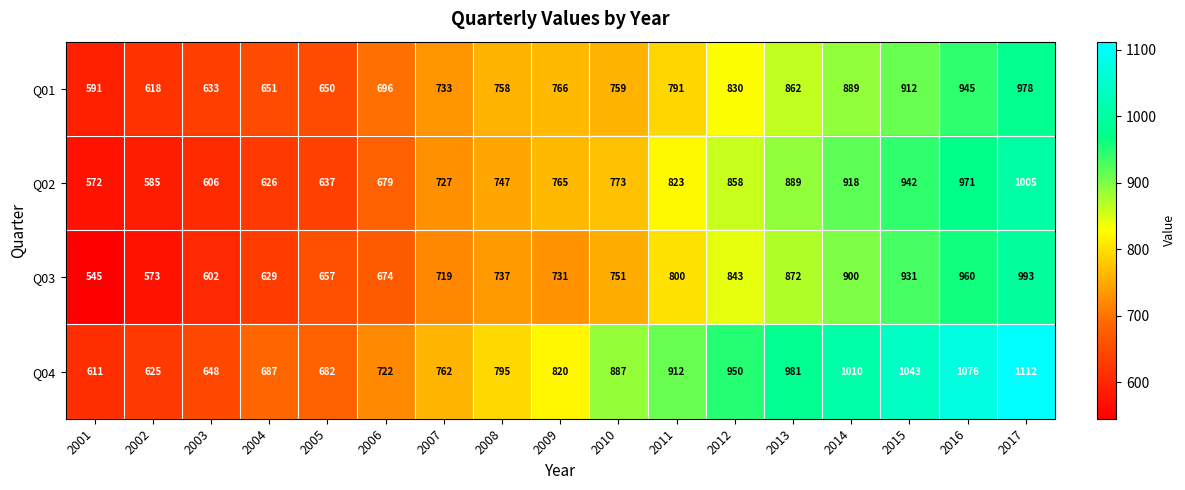

At how many categories does at least one series exceed 588?

17